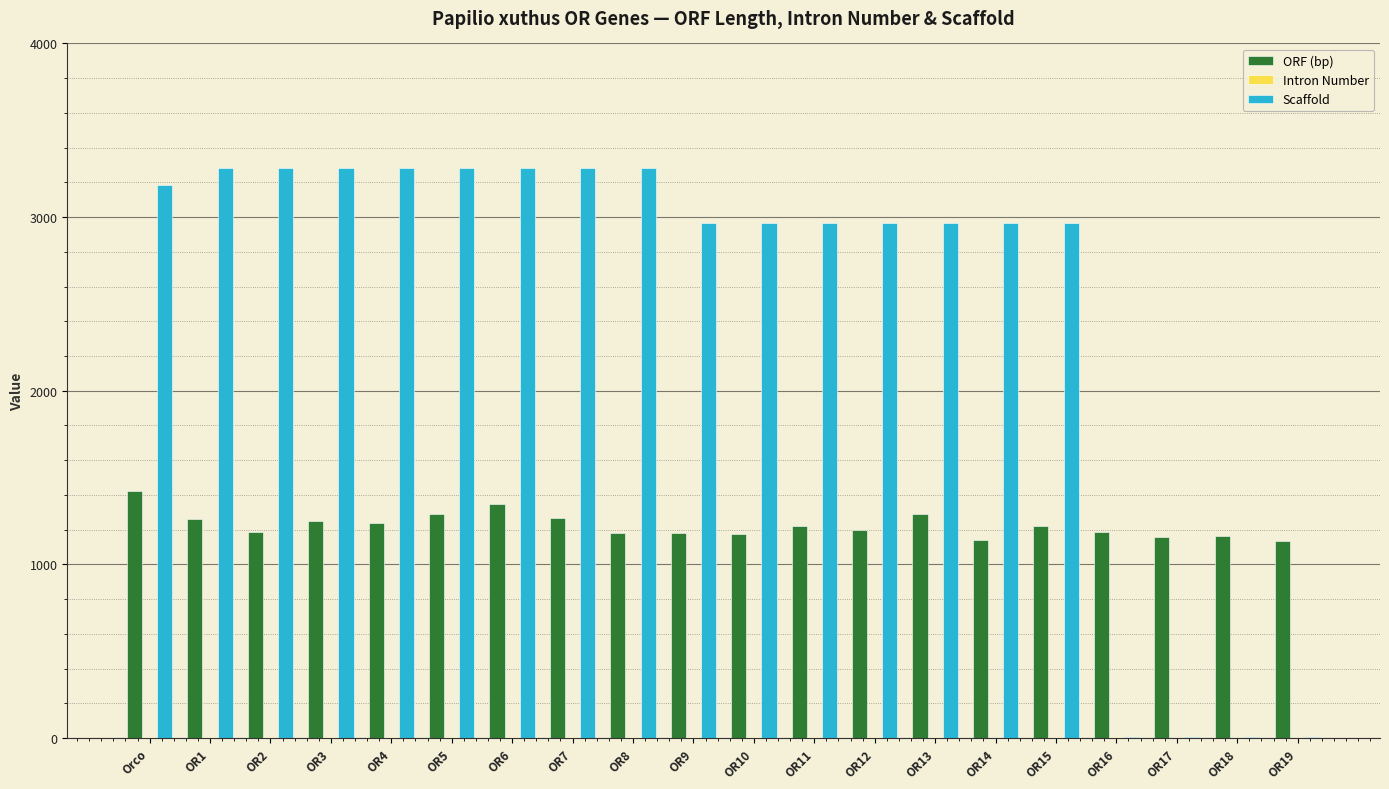

Which series has the widest spread of values?

Scaffold